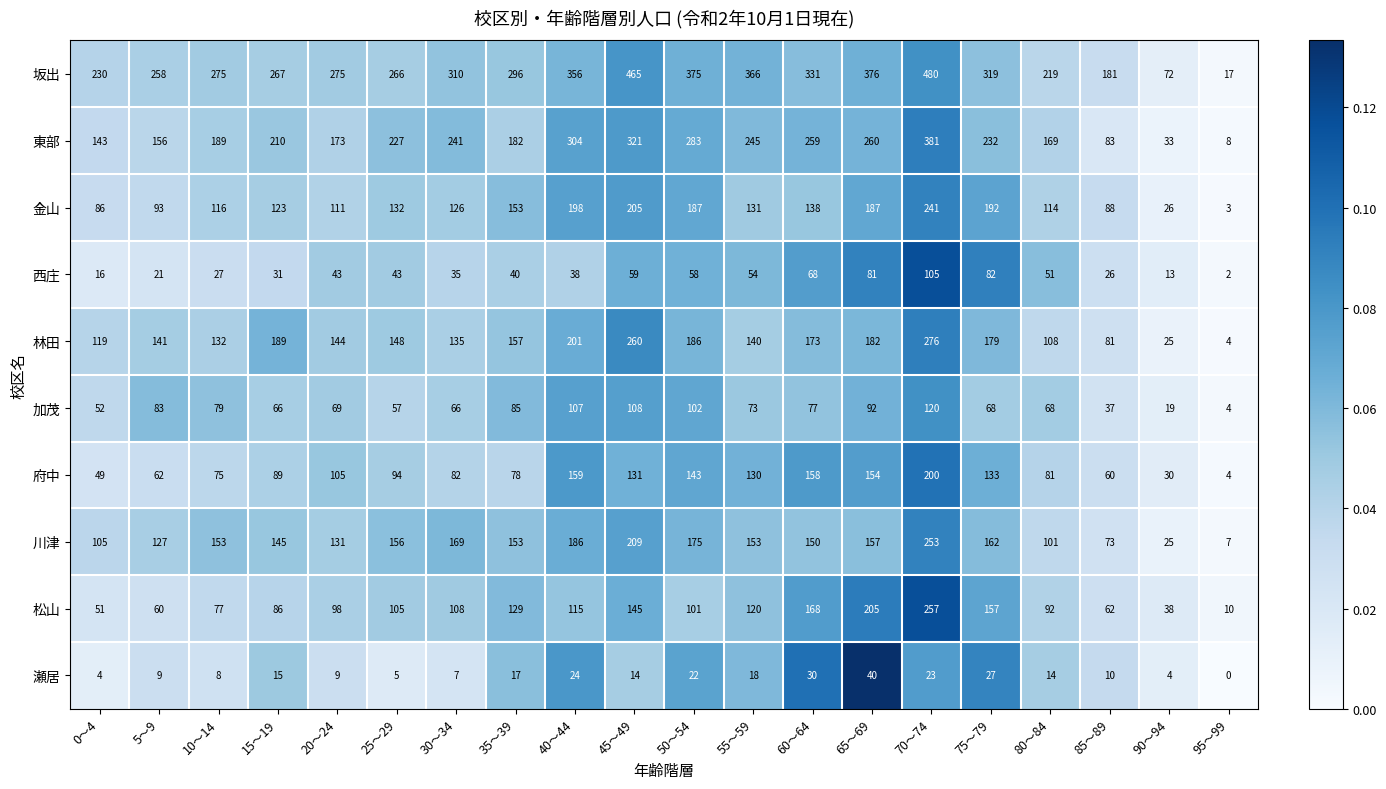

What is the difference between the highest and lowest values at 65～69?

336